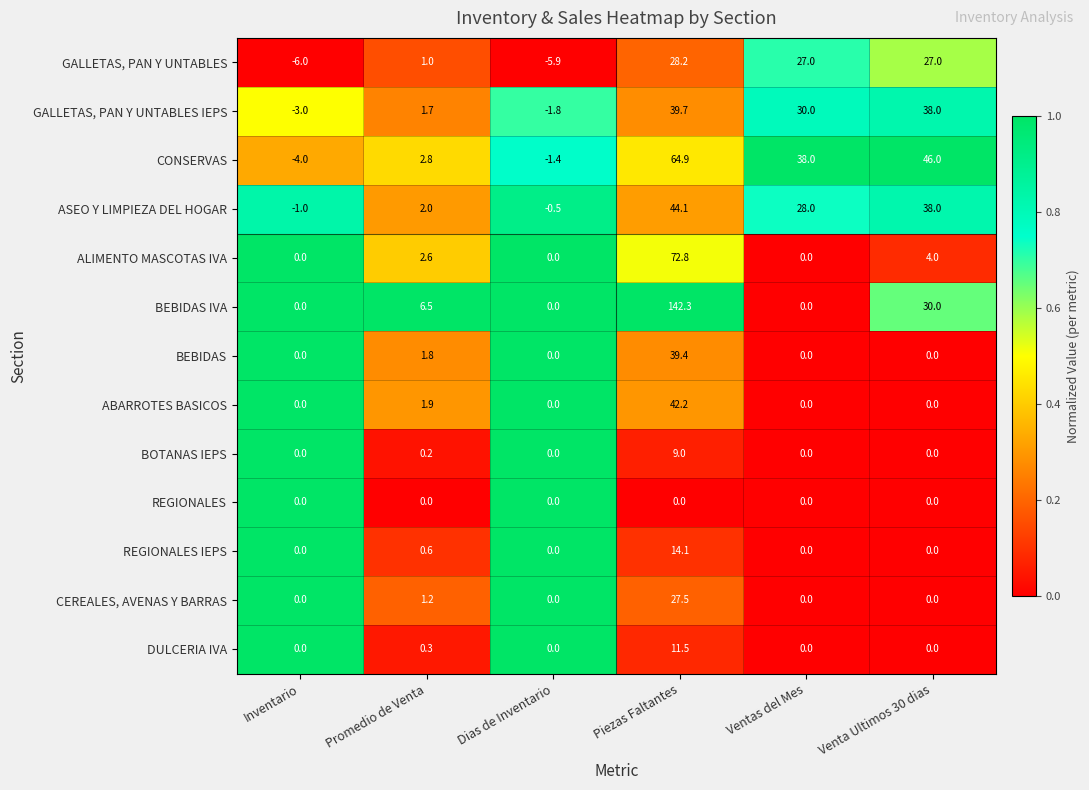

True or false: DULCERIA IVA has a value of 0.0 at Inventario.

True